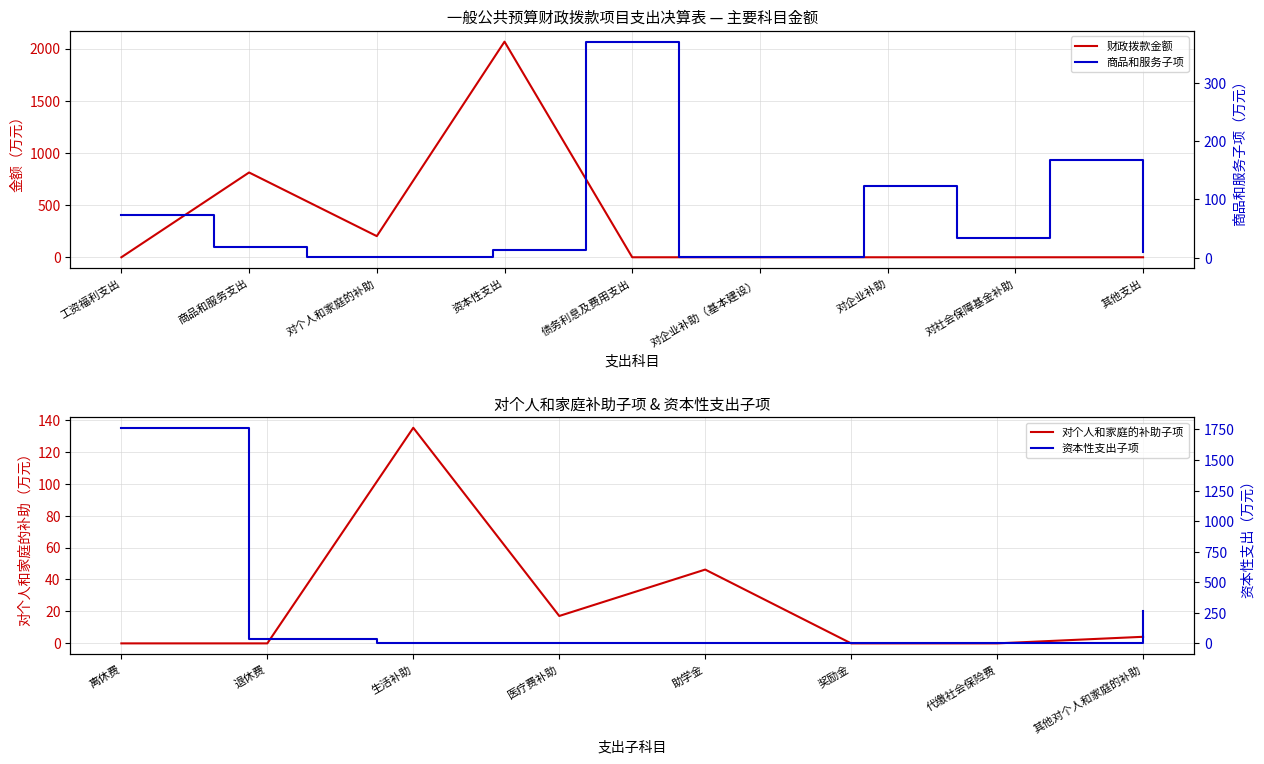

Between 对个人和家庭的补助 and 对企业补助（基本建设）, which is larger?

对个人和家庭的补助